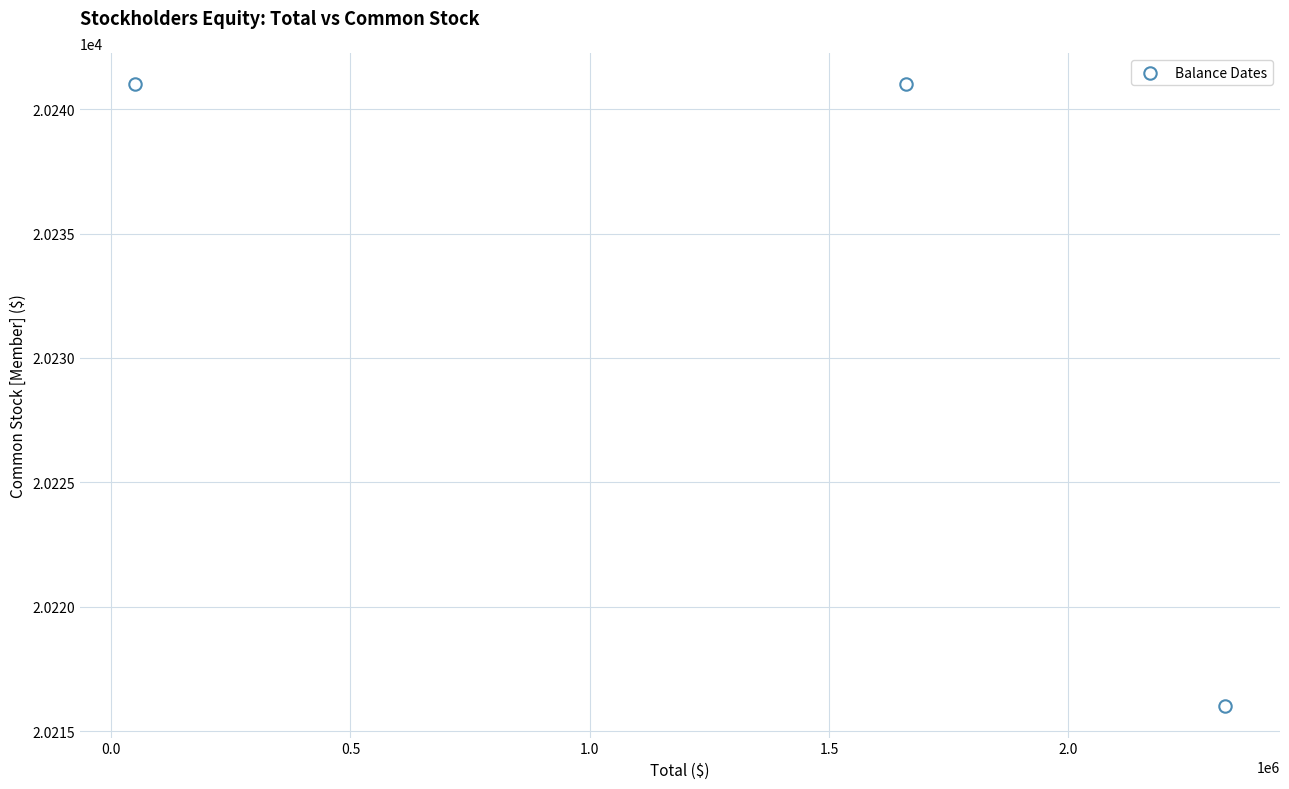

What is the range of X values (max minus min)?

2279224